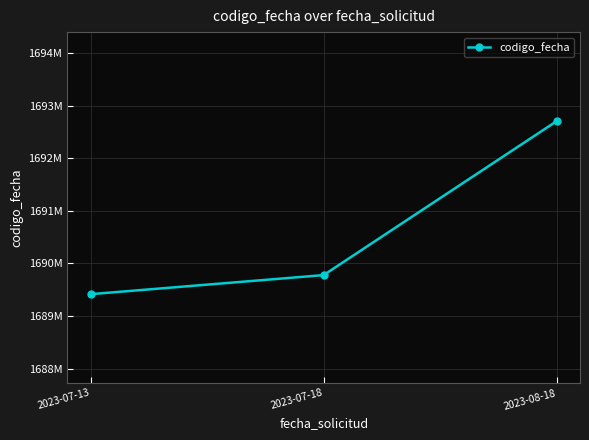

What is the label of the 1st point from the right?

2023-08-18